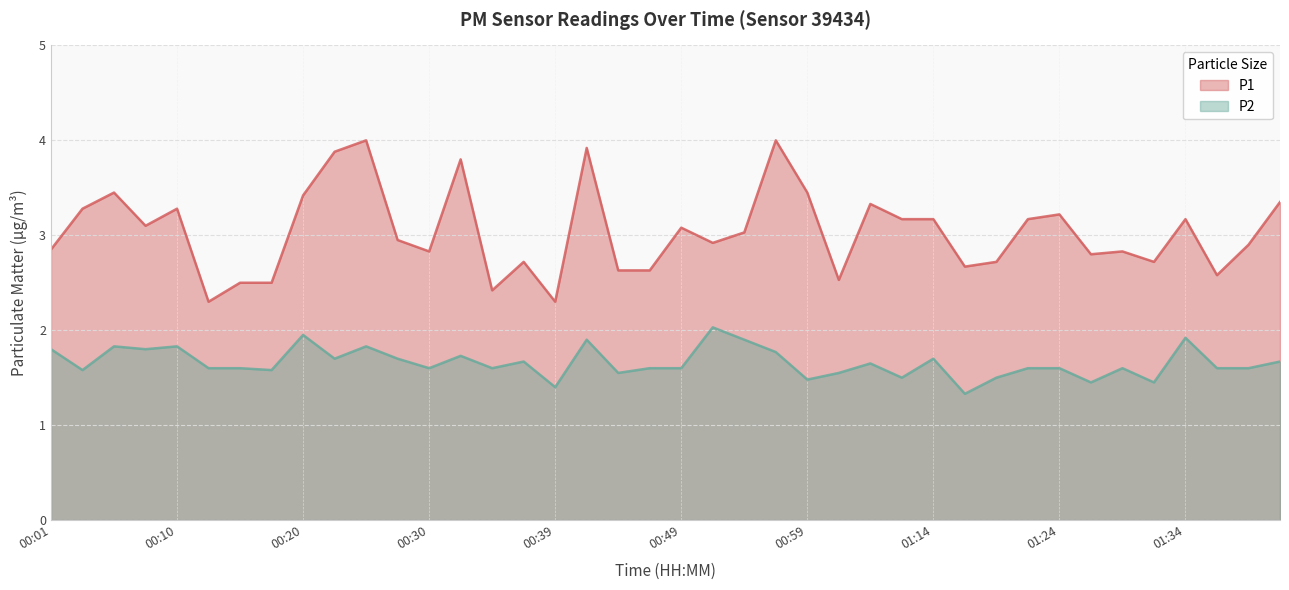

Which category has the lowest value across all series?

01:17